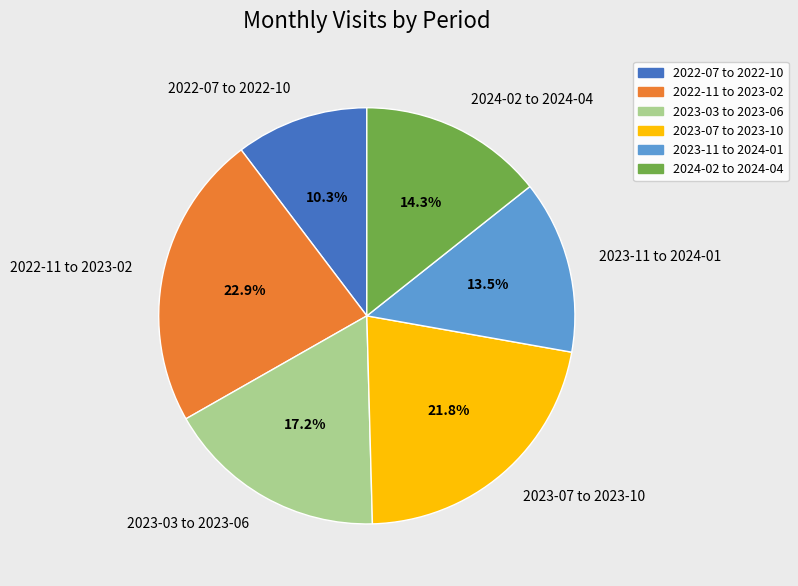

To the nearest percent, what is the difference between the largest and smallest slice percentages?

13%